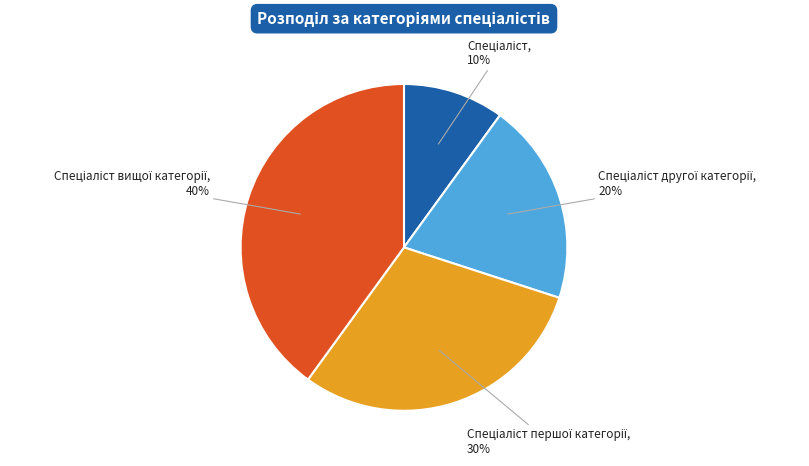

Does any single category account for the majority?

No